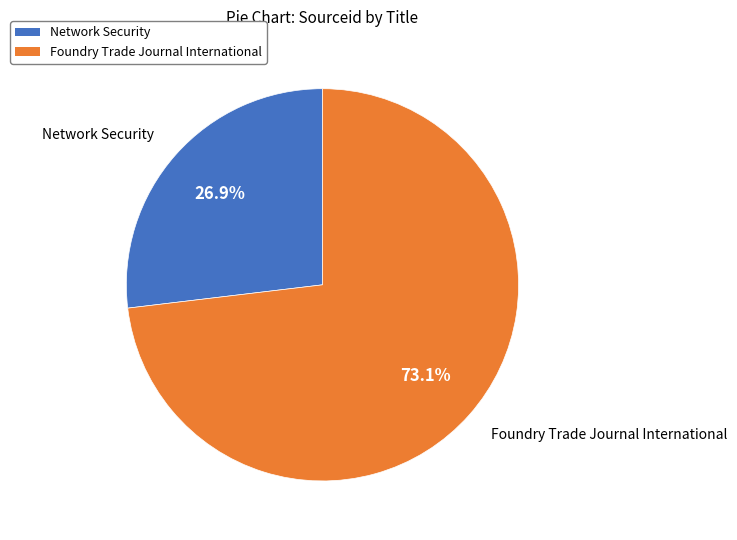

What percentage is the Network Security slice, to the nearest percent?

27%